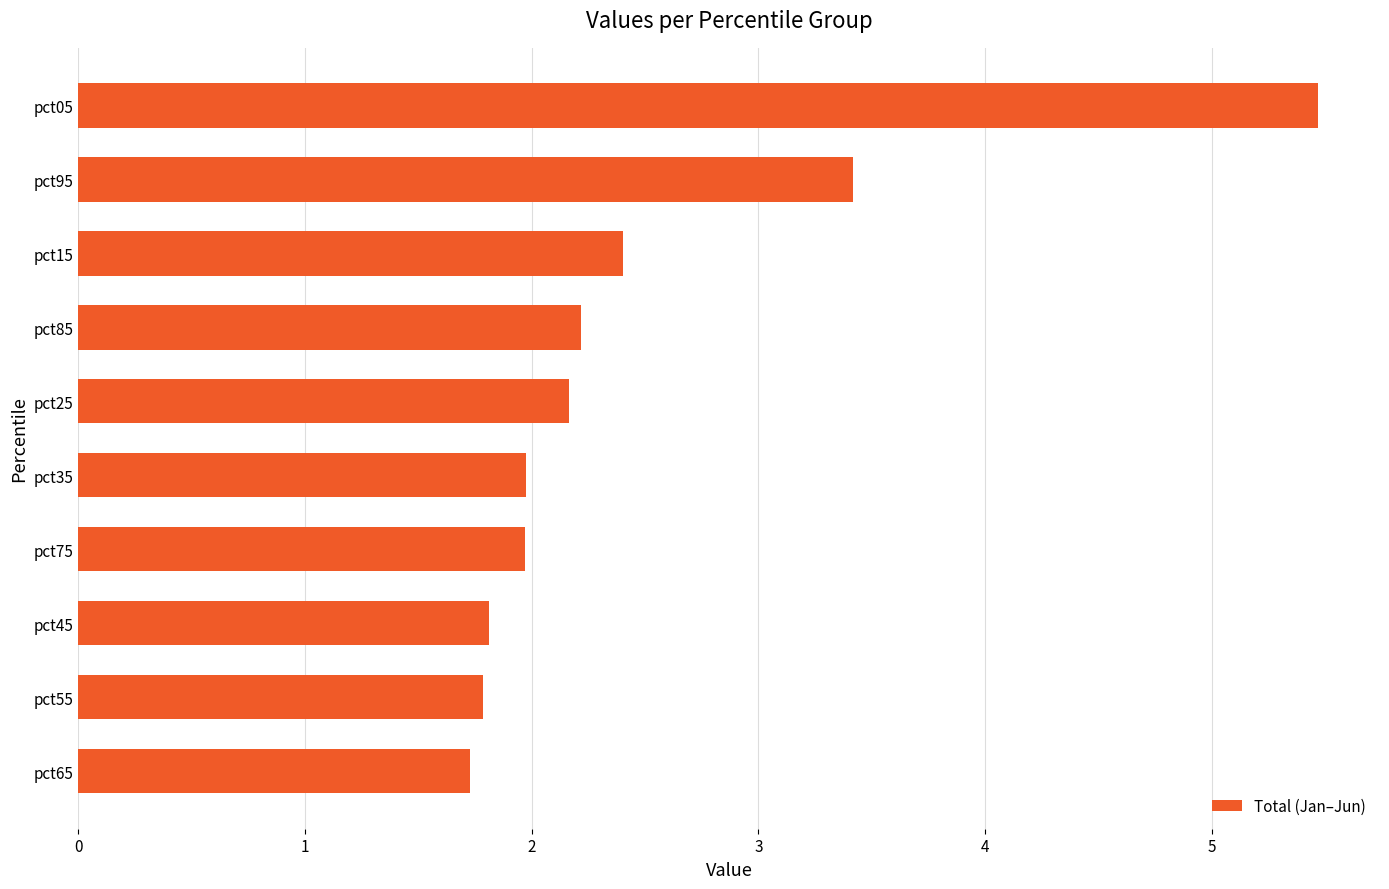

What value does the data have at pct85?

2.2